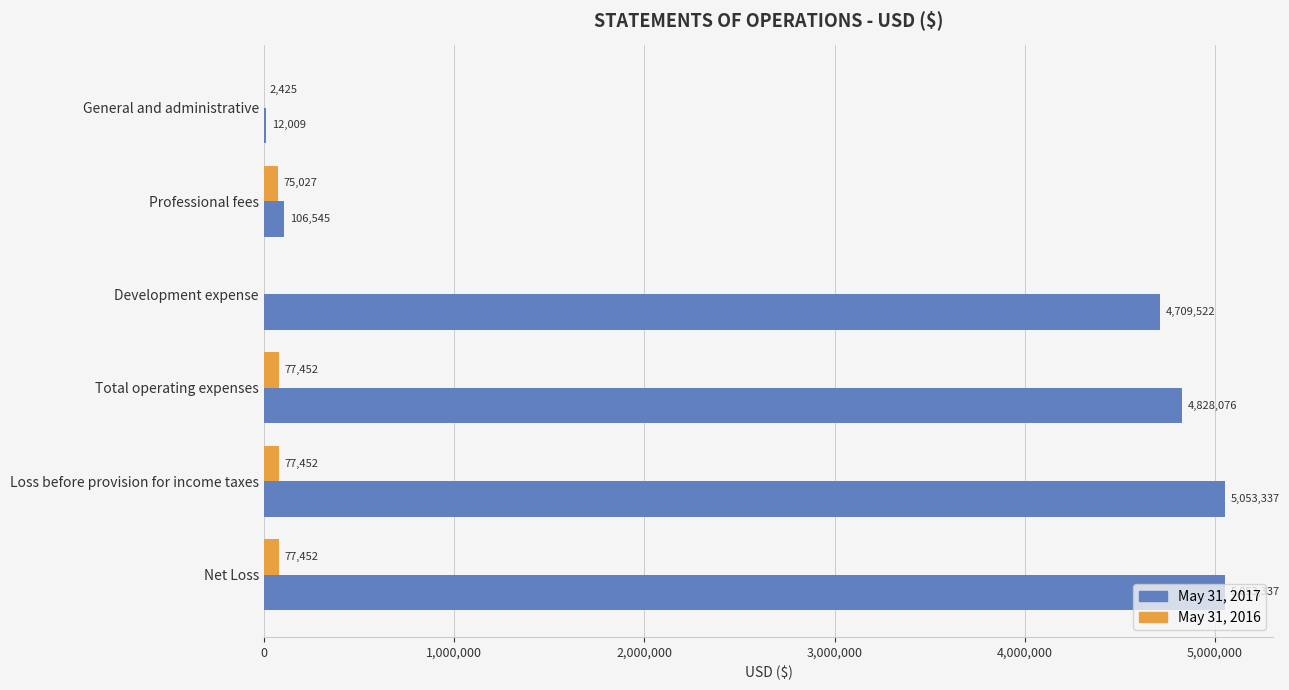

The value of May 31, 2017 at Net Loss is 5053337. True or false?

True